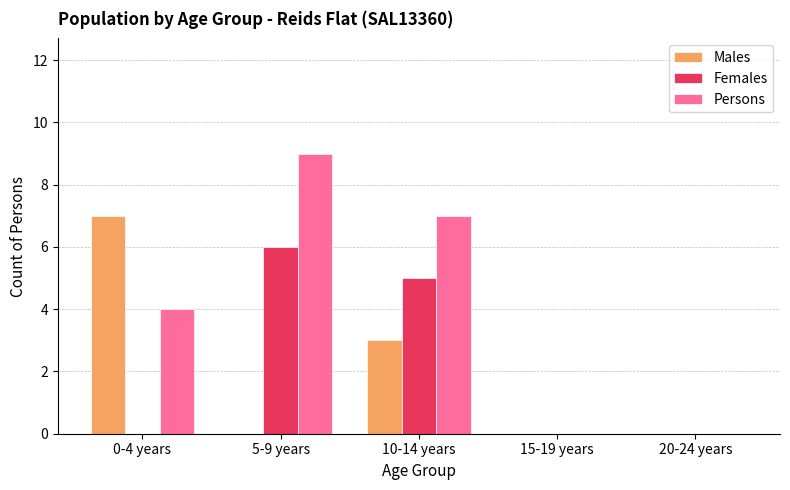

Is the value of Females at 15-19 years greater than the value of Males at 10-14 years?

No